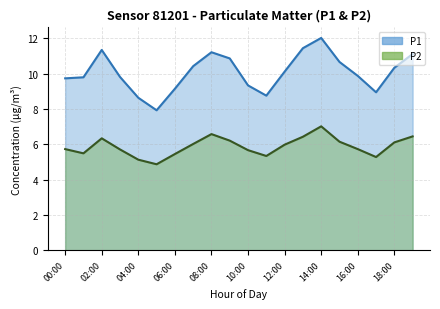

Read the value at 00:00.

9.7